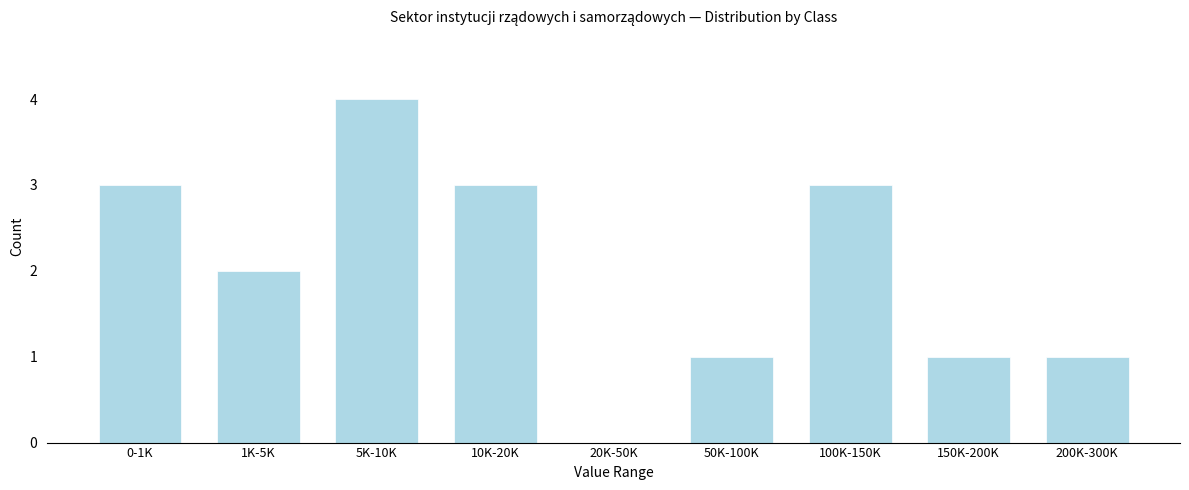

Reading right to left, what are all the values shown in this chart?

200K-300K=1	150K-200K=1	100K-150K=3	50K-100K=1	20K-50K=0	10K-20K=3	5K-10K=4	1K-5K=2	0-1K=3